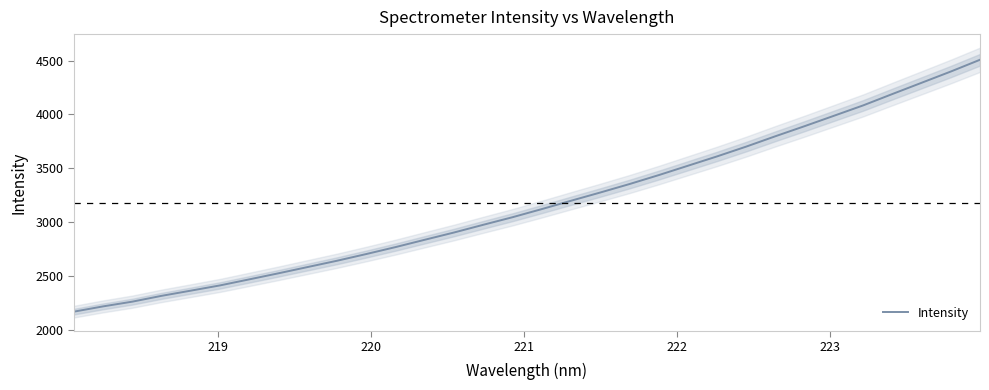

What is the lowest value of the Intensity series?

2171.2